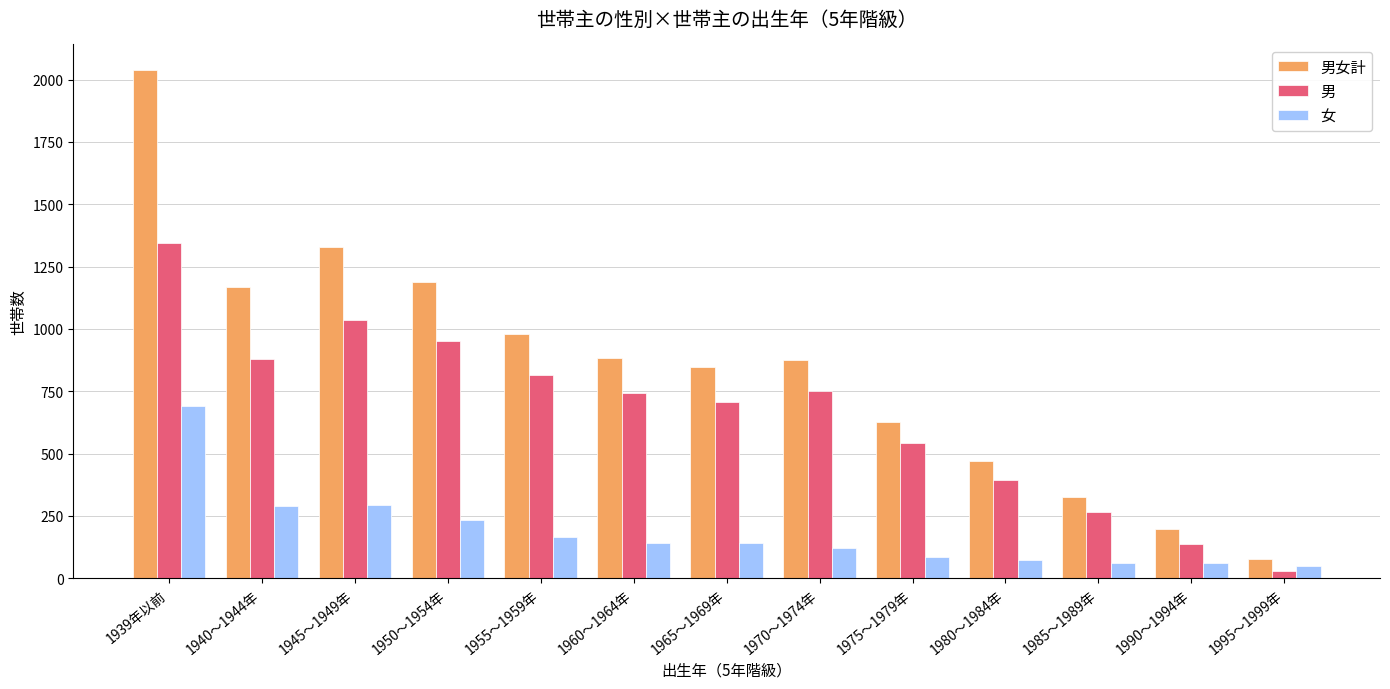

The value of 男女計 at 1950～1954年 is 781. True or false?

False